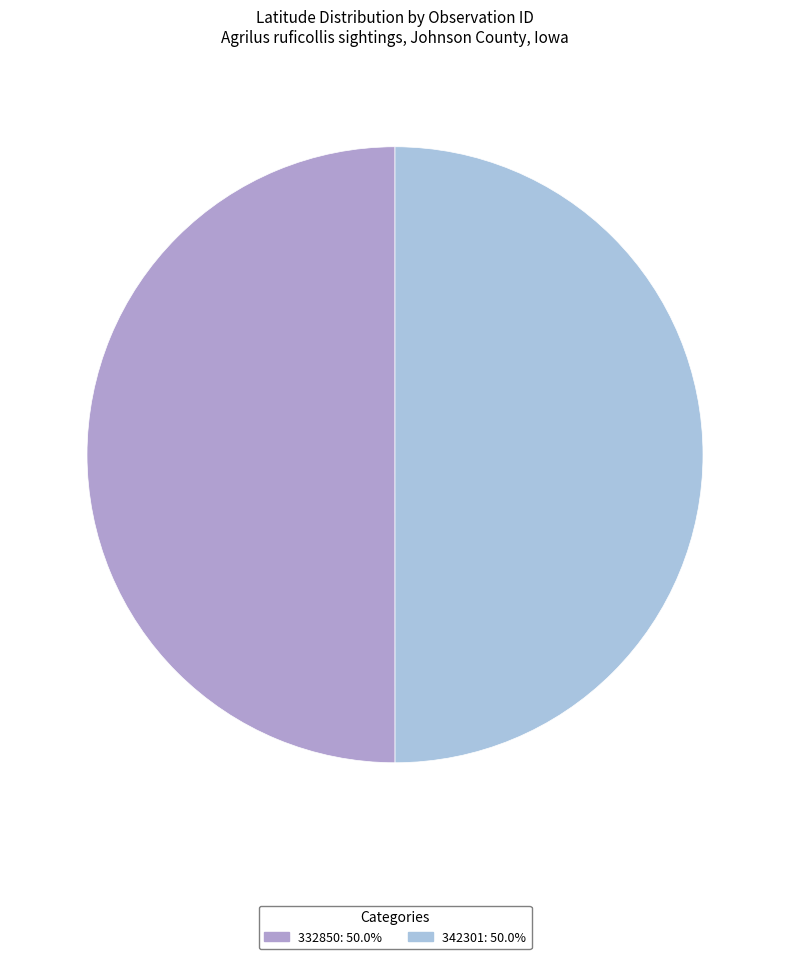

The 332850 slice represents 40% of the pie. True or false?

False